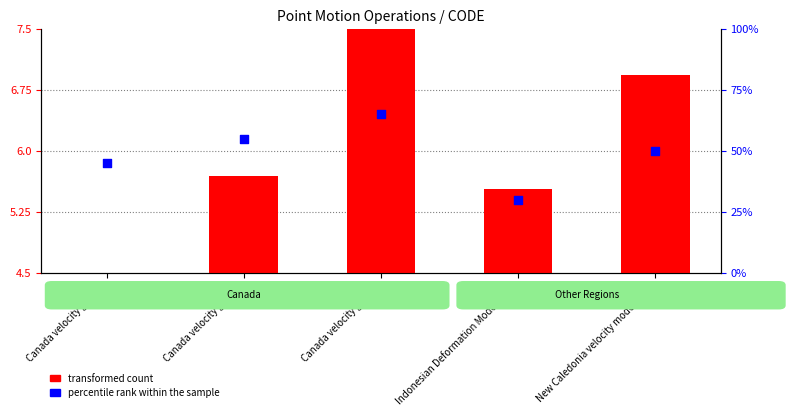

Which series has the largest Y range (max minus min)?

percentile rank within the sample